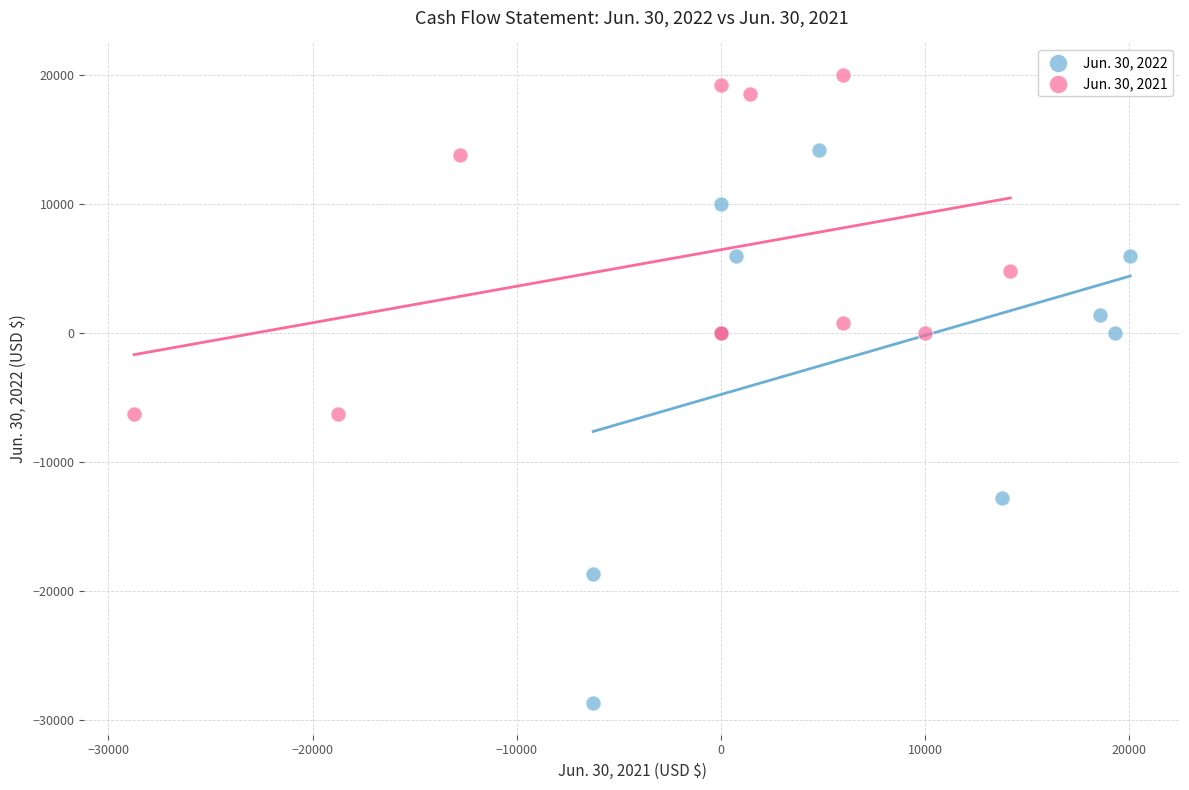

Which series reaches the minimum Y coordinate?

Jun. 30, 2022